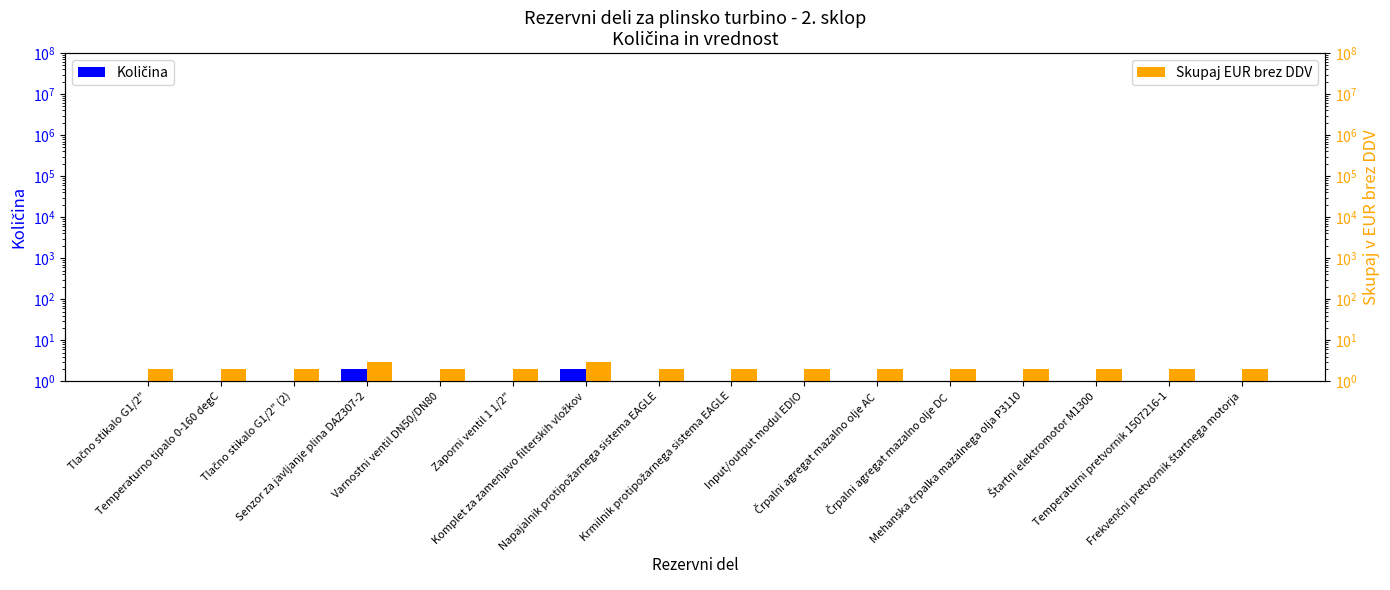

List the series in order of their peak value, highest first.

Skupaj EUR brez DDV, Količina